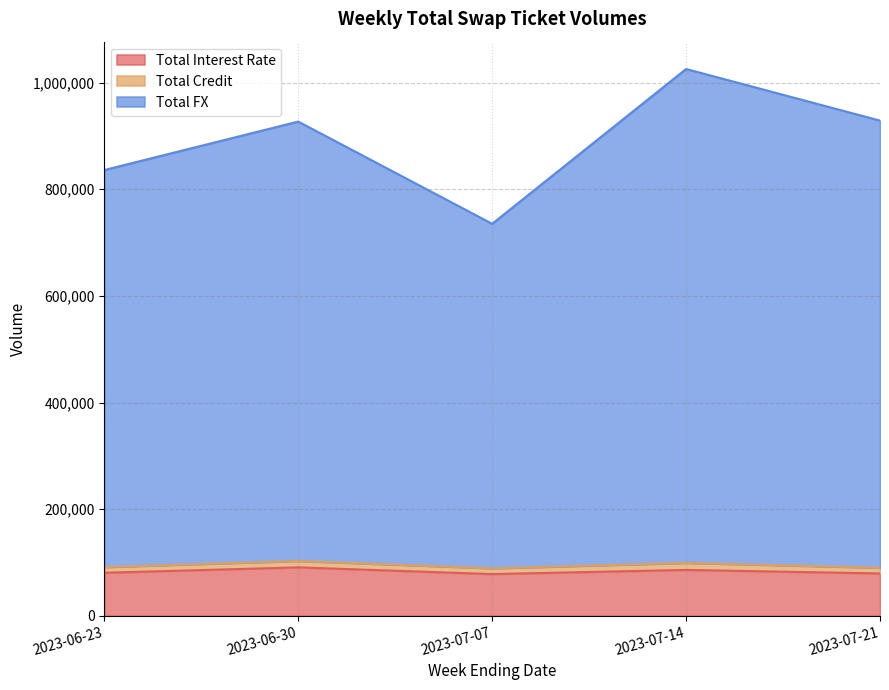

The Total FX series shows 593621 at 2023-06-30. True or false?

False